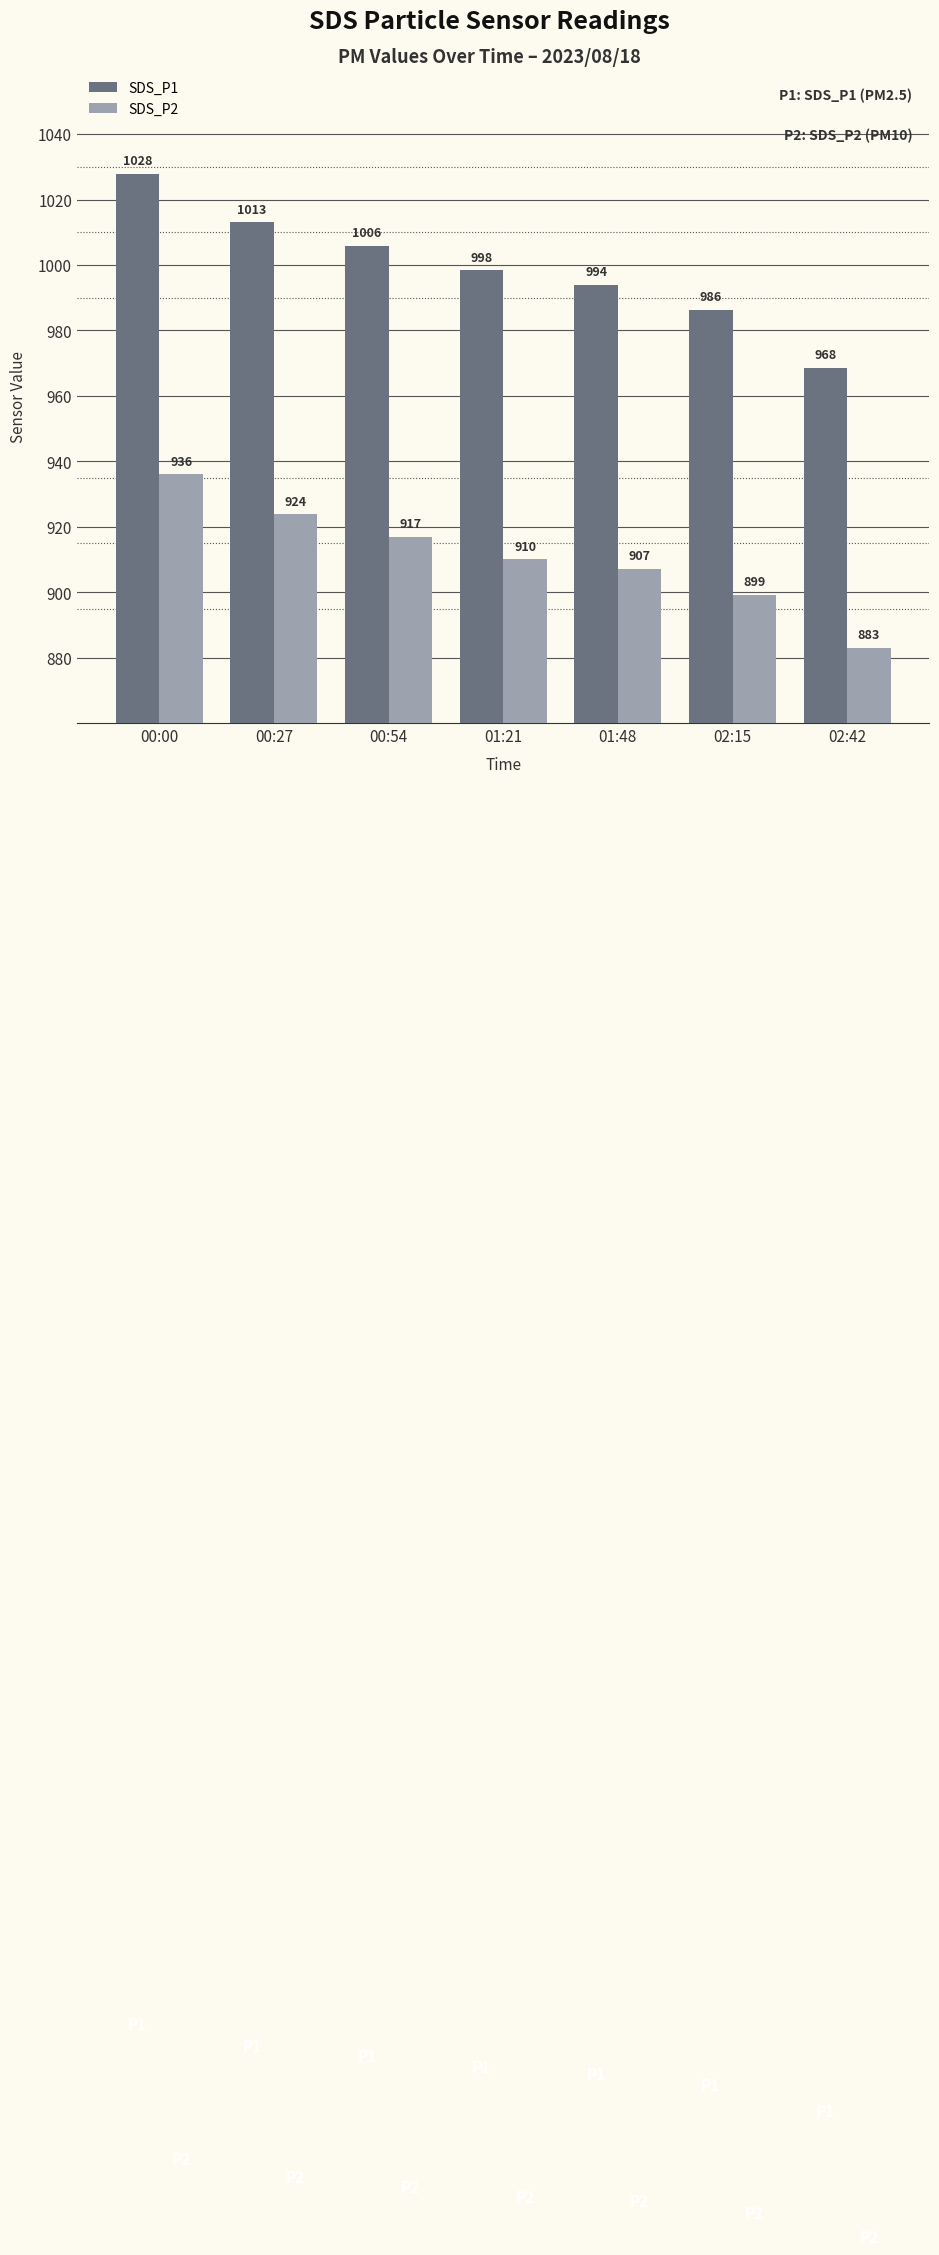

What is the value of the SDS_P1 bar at the 3rd from the left?

1005.9